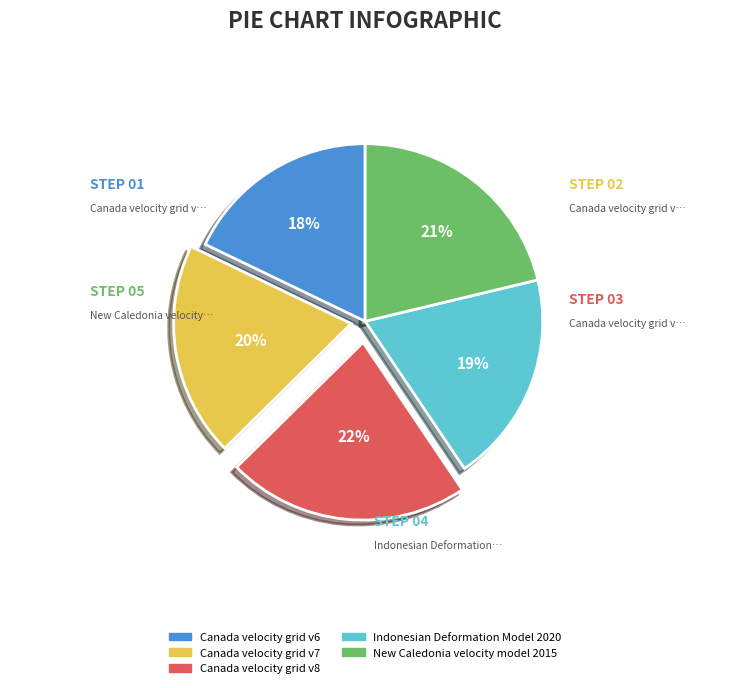

The New Caledonia velocity model 2015 slice represents 28% of the pie. True or false?

False